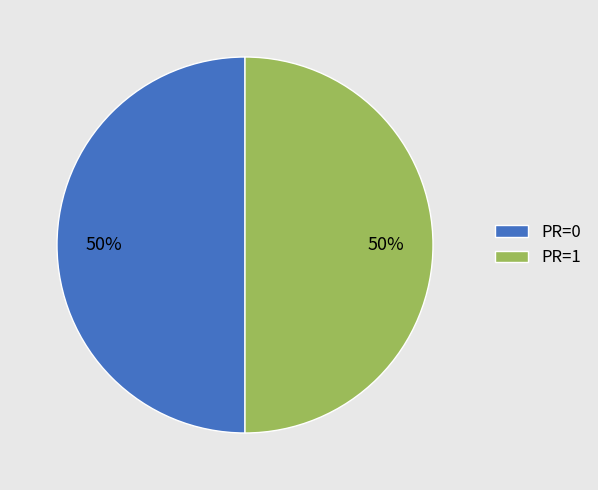

Do PR=1 and PR=0 together represent more than half of the pie?

Yes